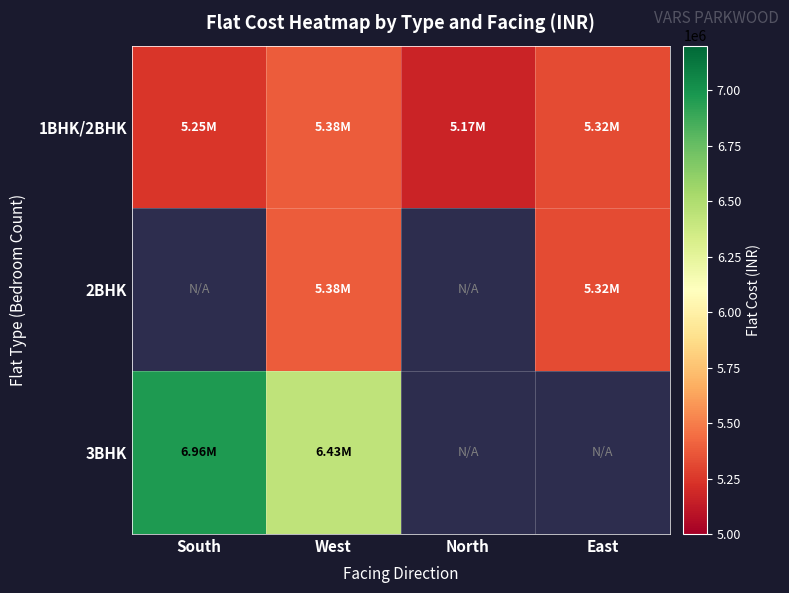

Rank the series by their maximum value, from lowest to highest.

1BHK/2BHK, 2BHK, 3BHK